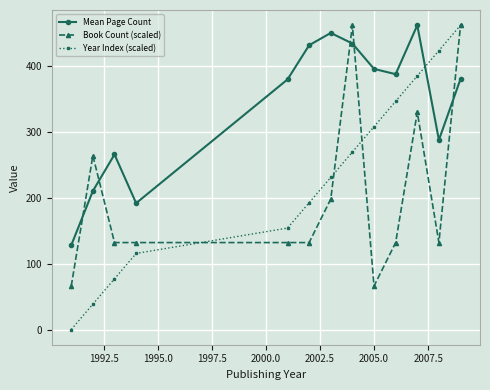

At how many categories does at least one series exceed 48?

13